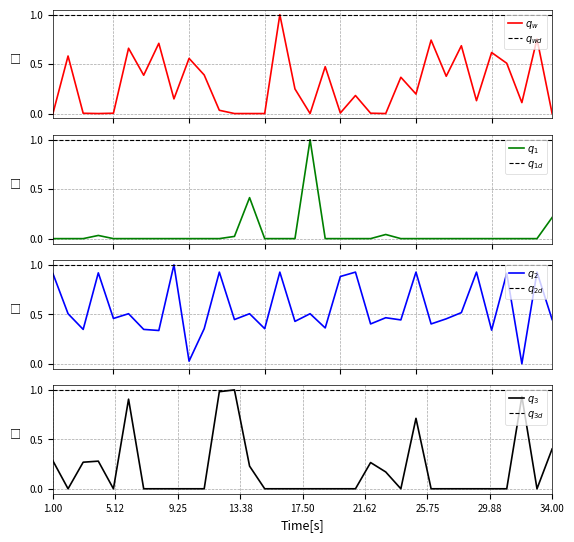

Reading left to right, list all the values displayed in this chart.

задолженность (взнос): 0.0	0.6	0.0	0.0	0.0	0.7	0.4	0.7	0.1	0.6	0.4	0.0	0.0	0.0	0.0	1.0	0.2	0.0	0.5	0.0	0.2	0.0	0.0	0.4	0.2	0.7	0.4	0.7	0.1	0.6	0.5	0.1	0.8	0.0
аванс (взнос): 0.0	0.0	0.0	0.0	0.0	0.0	0.0	0.0	0.0	0.0	0.0	0.0	0.0	0.4	0.0	0.0	0.0	1.0	0.0	0.0	0.0	0.0	0.0	0.0	0.0	0.0	0.0	0.0	0.0	0.0	0.0	0.0	0.0	0.2
начислено: 0.9	0.5	0.3	0.9	0.5	0.5	0.3	0.3	1.0	0.0	0.4	0.9	0.4	0.5	0.4	0.9	0.4	0.5	0.4	0.9	0.9	0.4	0.5	0.4	0.9	0.4	0.5	0.5	0.9	0.3	0.9	0.0	0.9	0.4
уплачено: 0.3	0.0	0.3	0.3	0.0	0.9	0.0	0.0	0.0	0.0	0.0	1.0	1.0	0.2	0.0	0.0	0.0	0.0	0.0	0.0	0.0	0.3	0.2	0.0	0.7	0.0	0.0	0.0	0.0	0.0	0.0	0.9	0.0	0.4